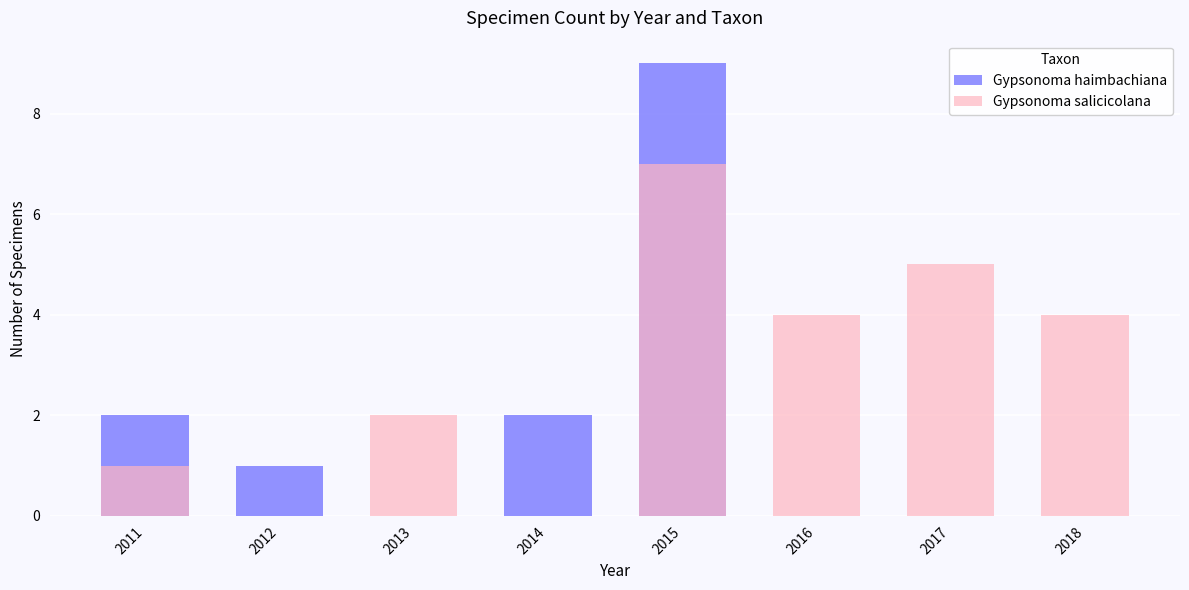

What is the greatest value displayed?

9